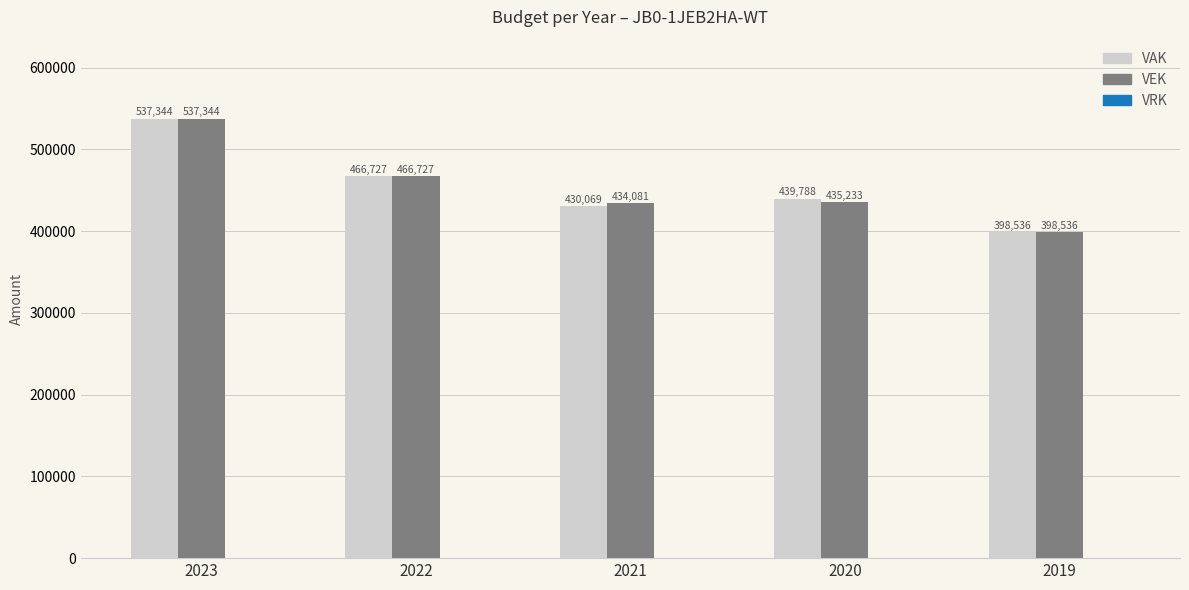

Which series has the largest total across all categories?

VAK